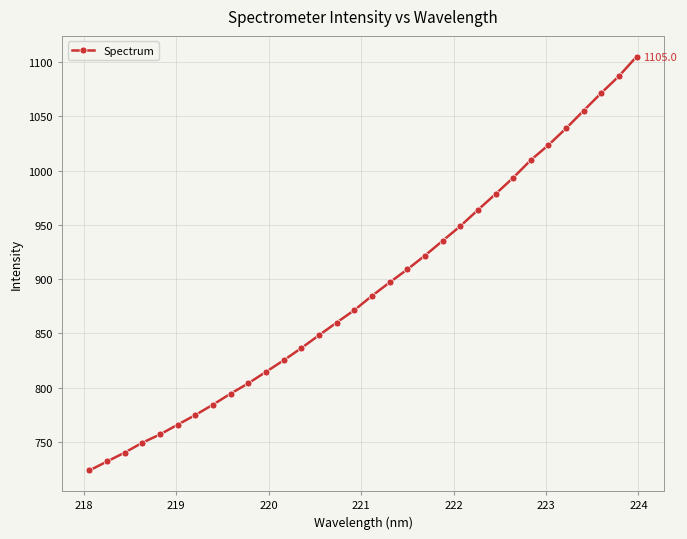

What is the maximum value shown in the chart?

1105.0